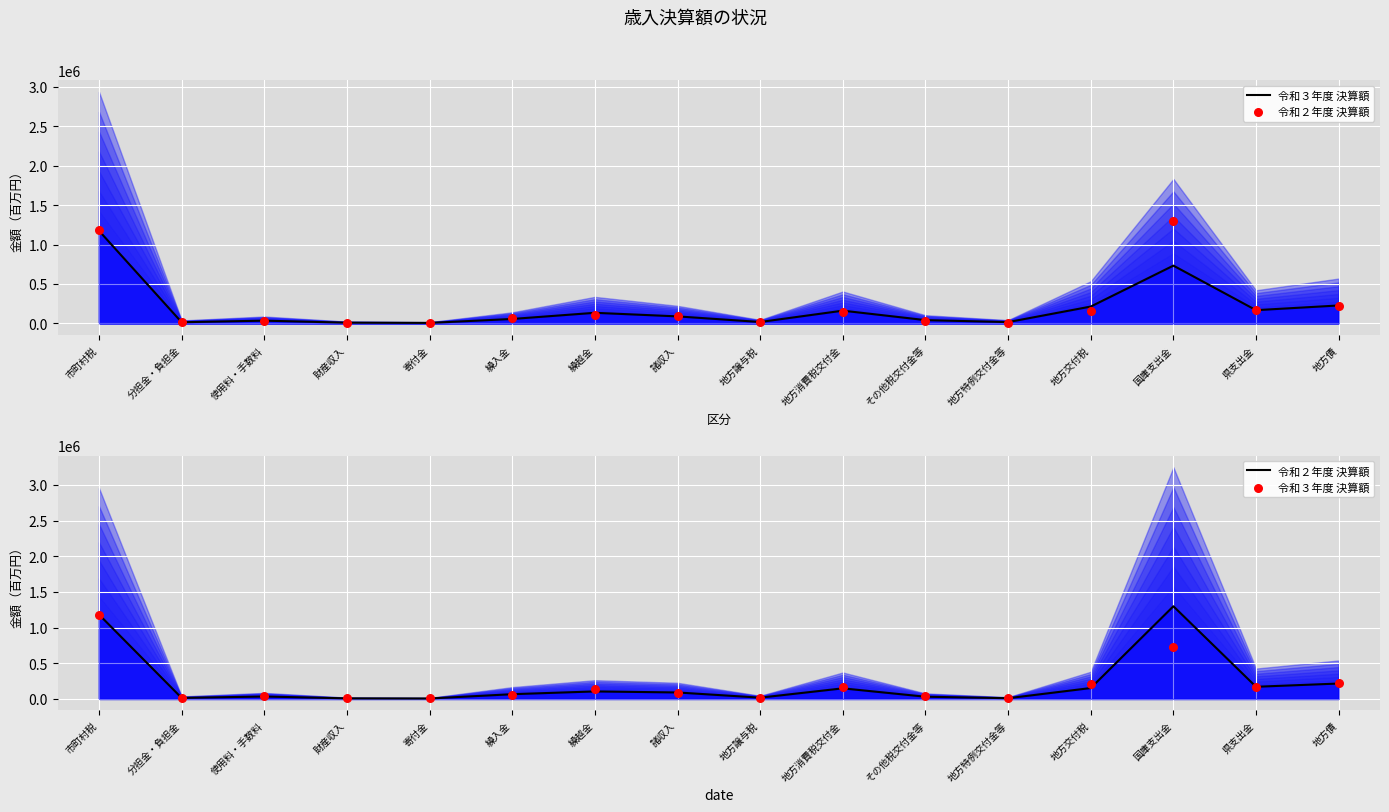

Which series reaches the minimum Y coordinate?

令和２年度 決算額